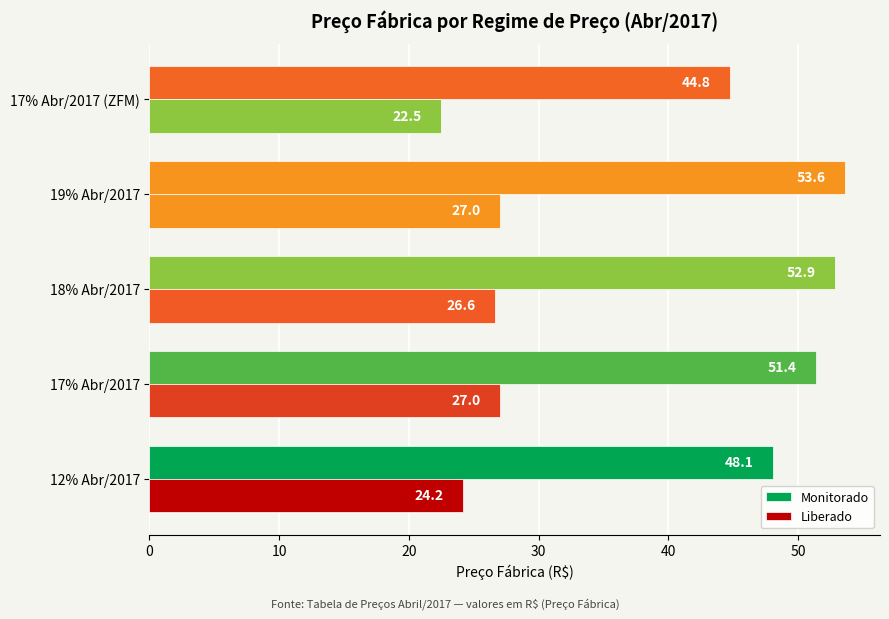

What is the value of the Monitorado bar at the 2nd from the left?

51.4